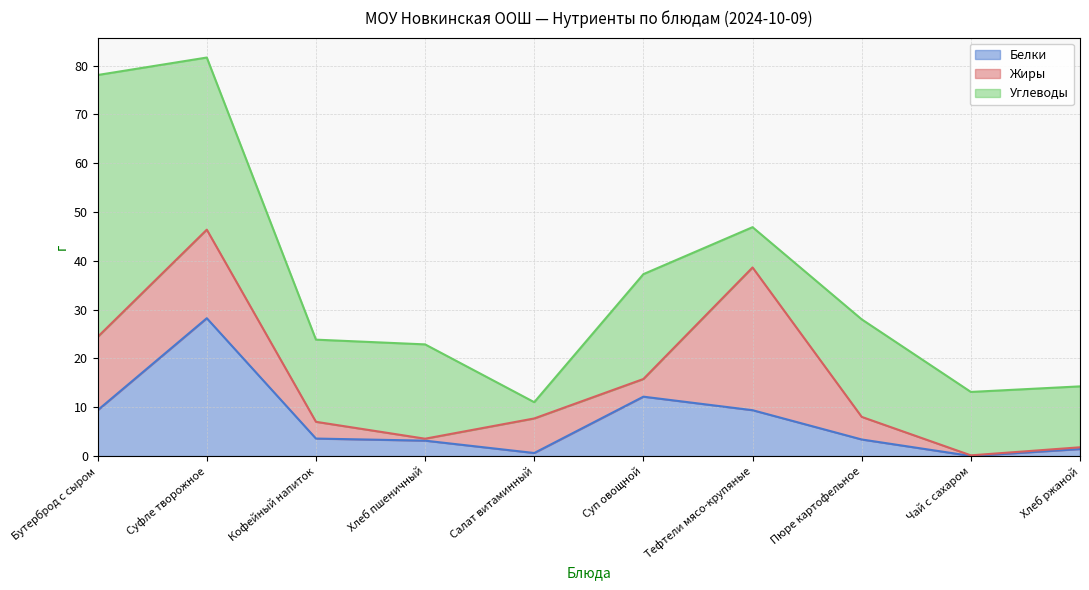

How many lines are shown in the chart?

3